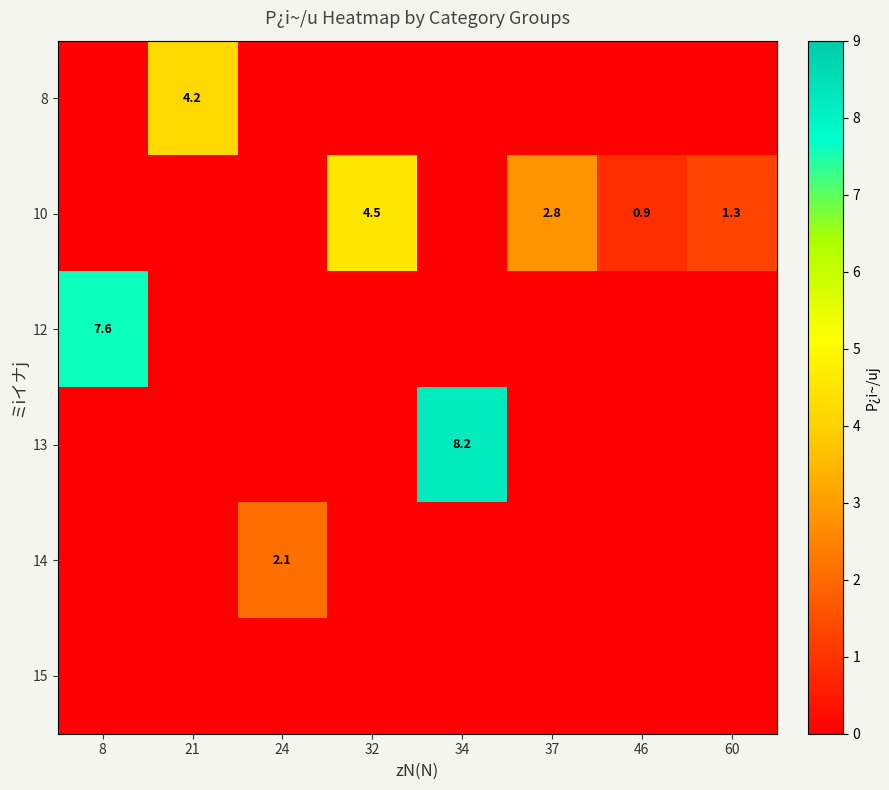

The 12 series shows 4.7 at 8. True or false?

False